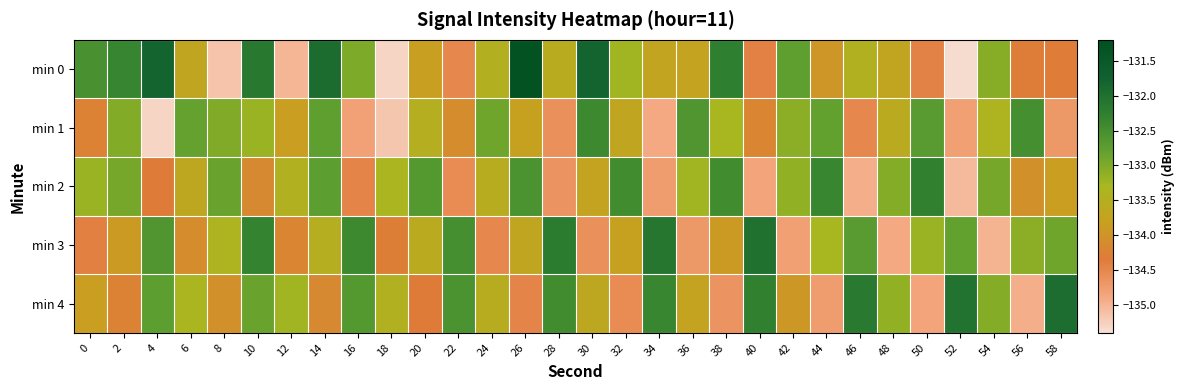

Which has a higher value, 50 or 2?

2